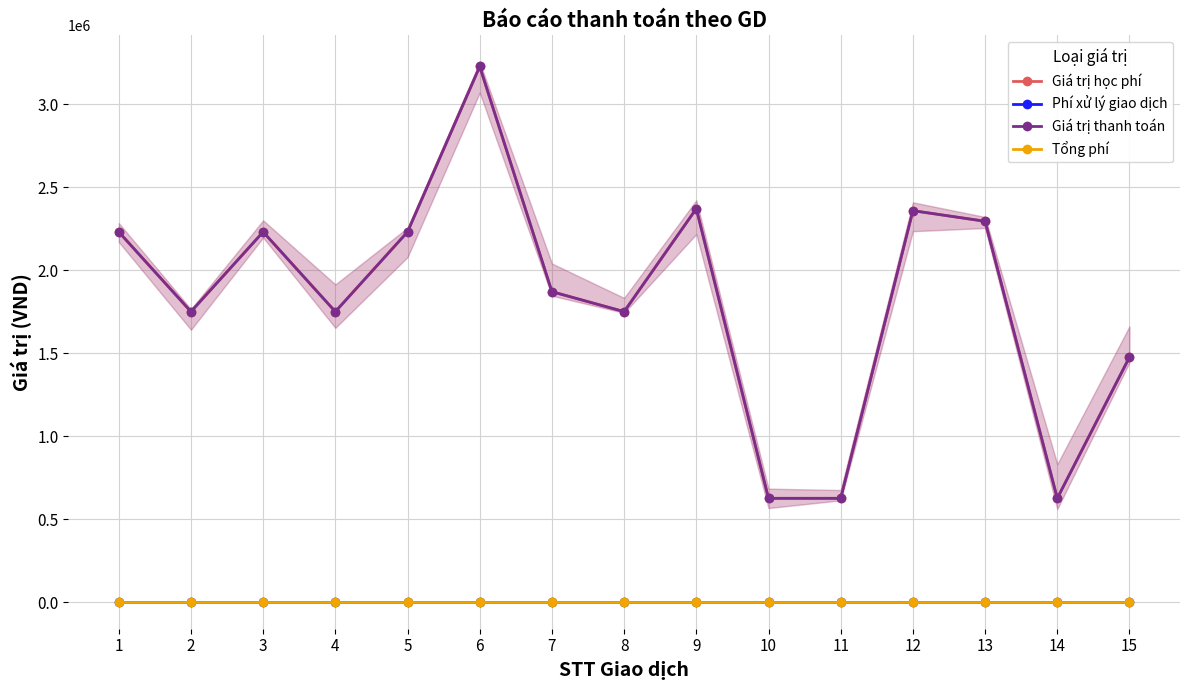

Rank the series at 2 from highest to lowest value.

Giá trị học phí, Giá trị thanh toán, Phí xử lý giao dịch, Tổng phí